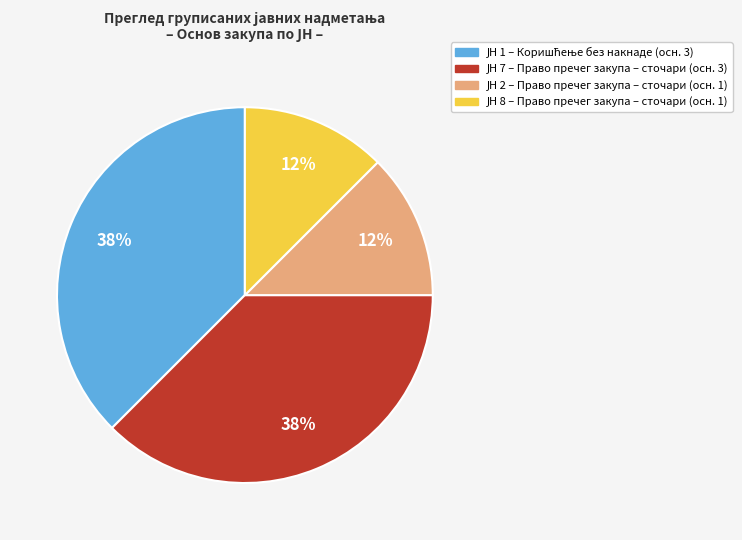

Is there any slice that represents more than half of the pie?

No